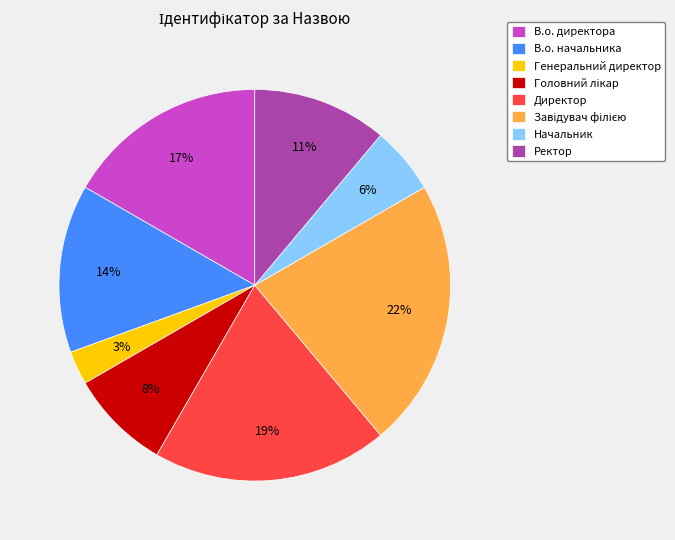

True or false: В.о. начальника accounts for 1% of the total.

False